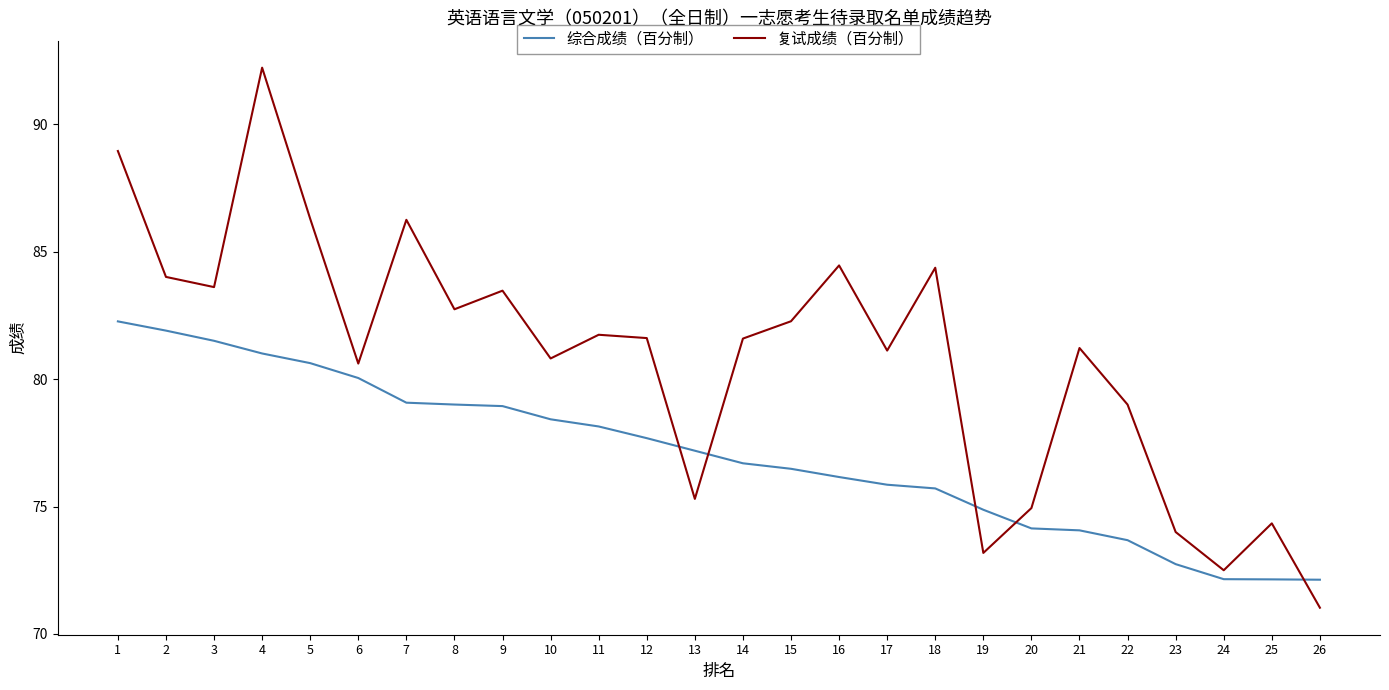

What is the minimum value shown in the chart?

71.0